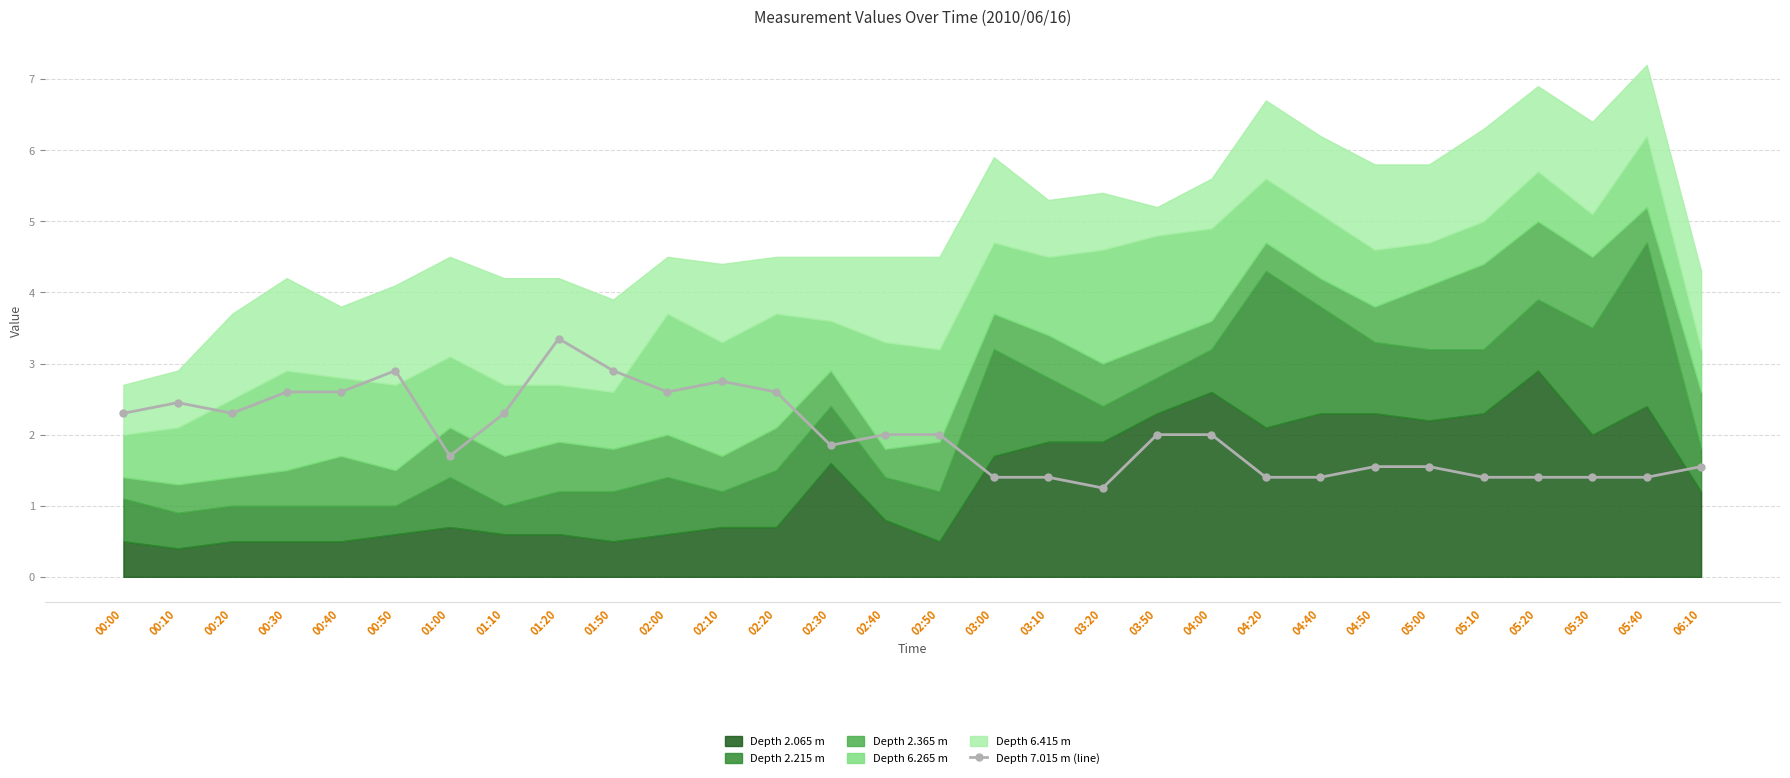

Which series has the largest total across all categories?

2.065